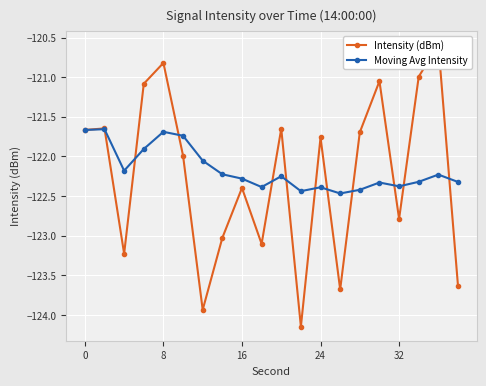

What is the value of the Moving Avg Intensity point at the 17th from the left?

-122.2